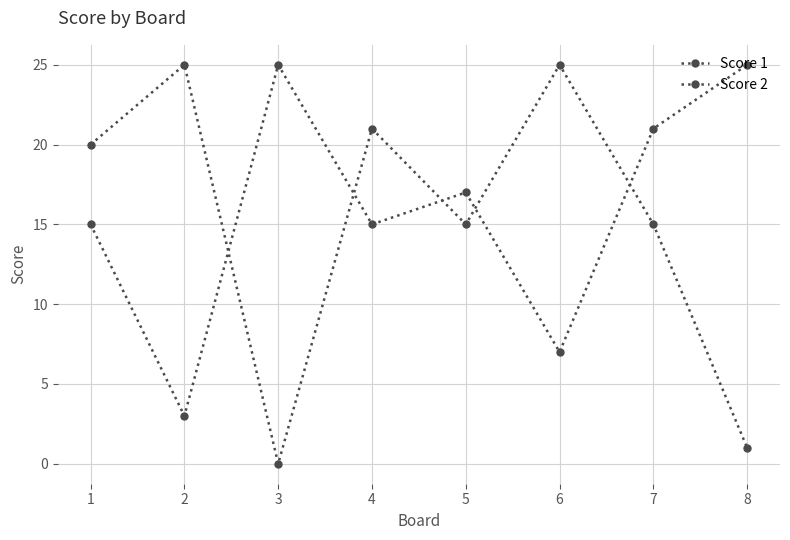

What is the difference between the highest and lowest values at 3?

25